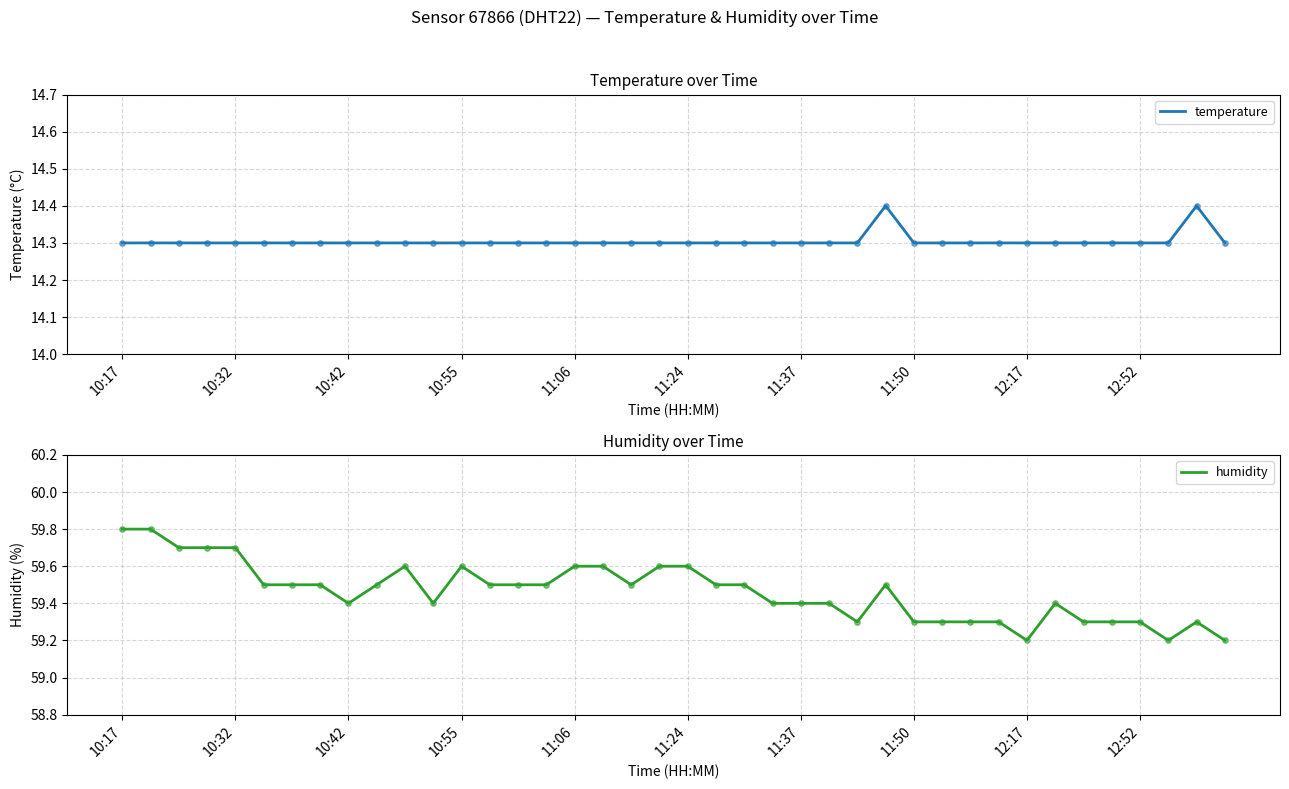

Which series reaches the maximum Y coordinate?

humidity